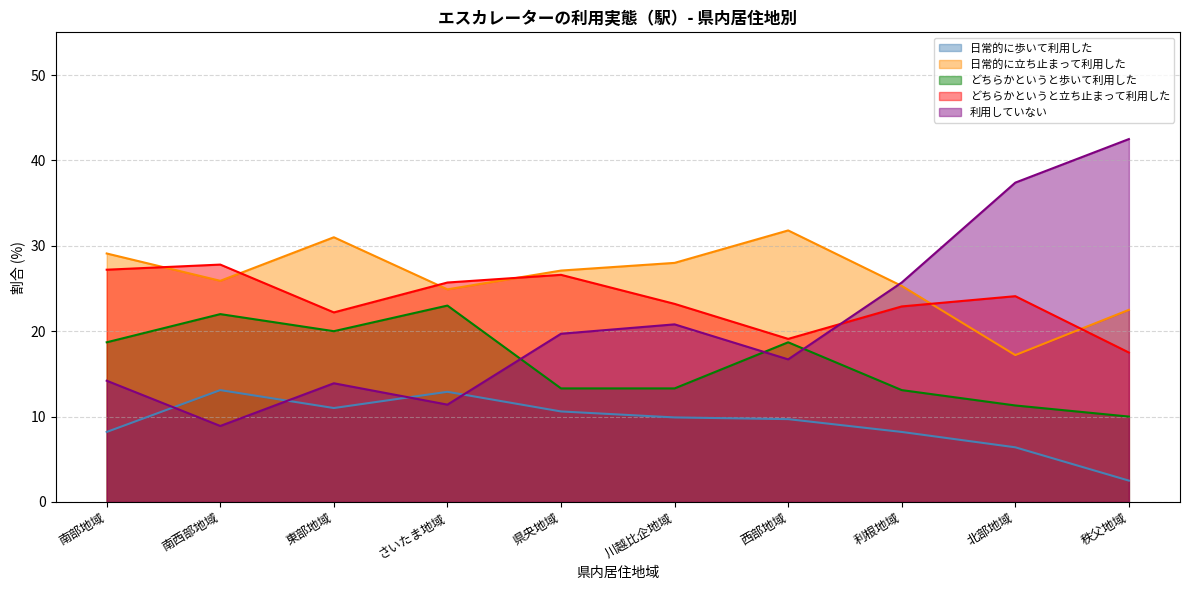

How many intersections are there between 利用していない and 日常的に立ち止まって利用した?

1